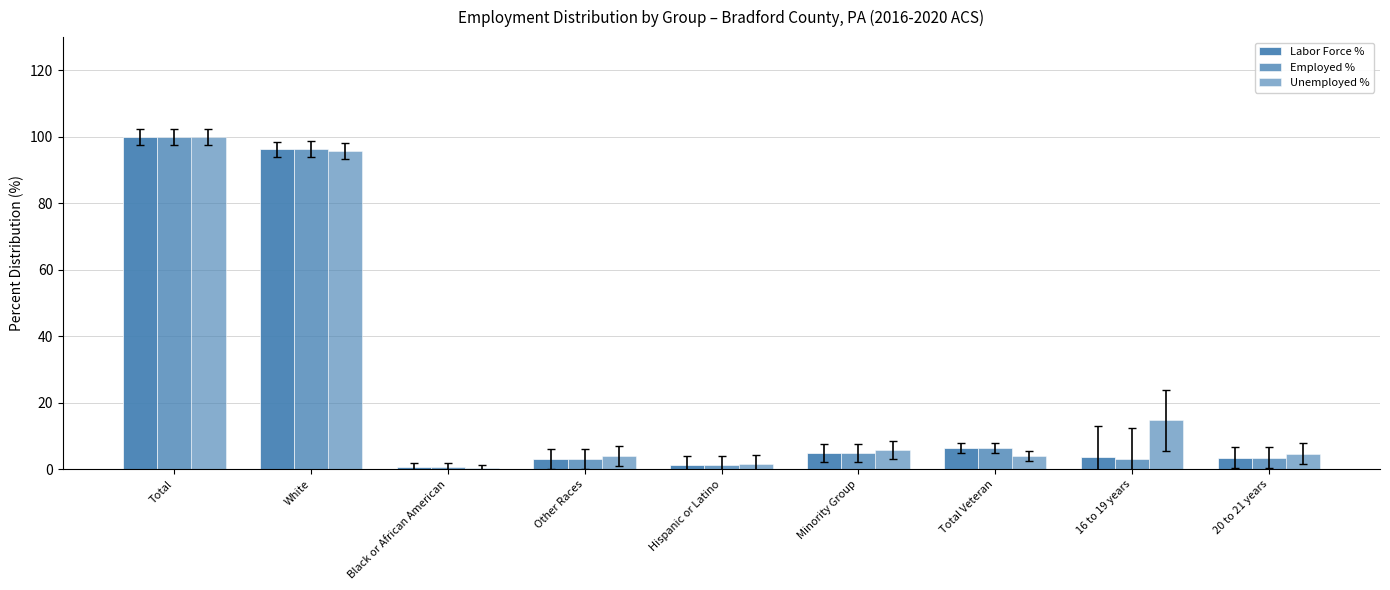

Are the bars grouped side by side (vs. stacked)?

Yes